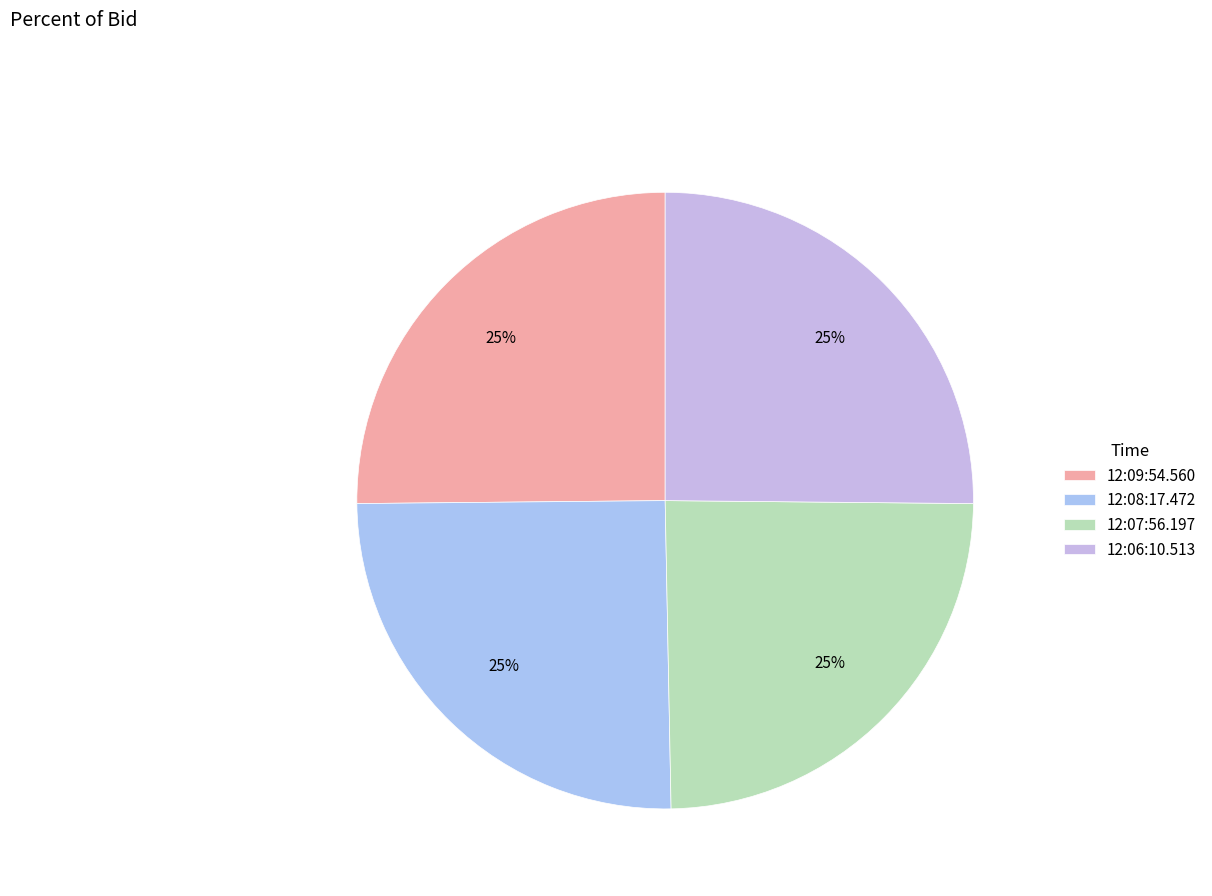

Is 12:09:54.560 the majority of the pie?

No